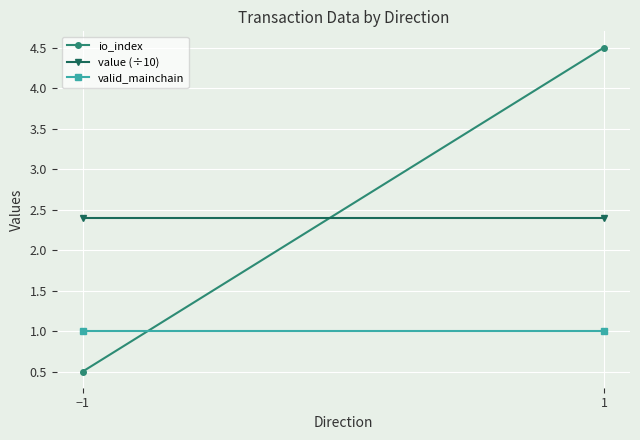

What is the value of the io_index point at the 2nd from the left?

4.5